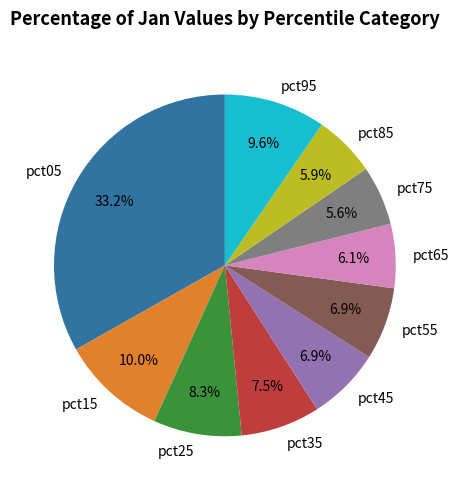

Does pct25 account for over 50% of the chart?

No